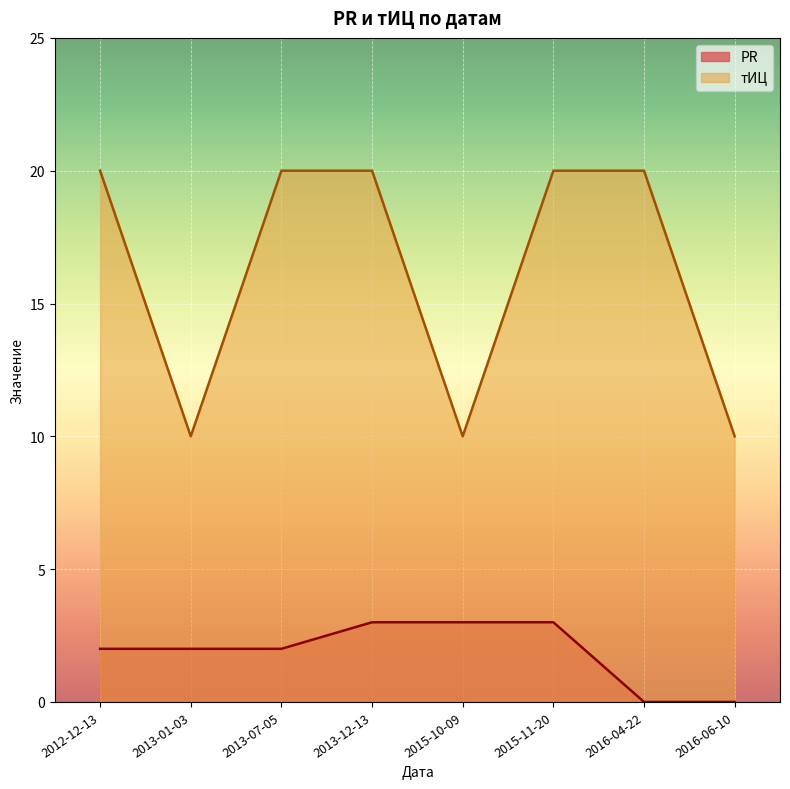

Reading left to right, what are all the values shown in this chart?

PR: 2012-12-13=2	2013-01-03=2	2013-07-05=2	2013-12-13=3	2015-10-09=3	2015-11-20=3	2016-04-22=0	2016-06-10=0
тИЦ: 2012-12-13=20	2013-01-03=10	2013-07-05=20	2013-12-13=20	2015-10-09=10	2015-11-20=20	2016-04-22=20	2016-06-10=10